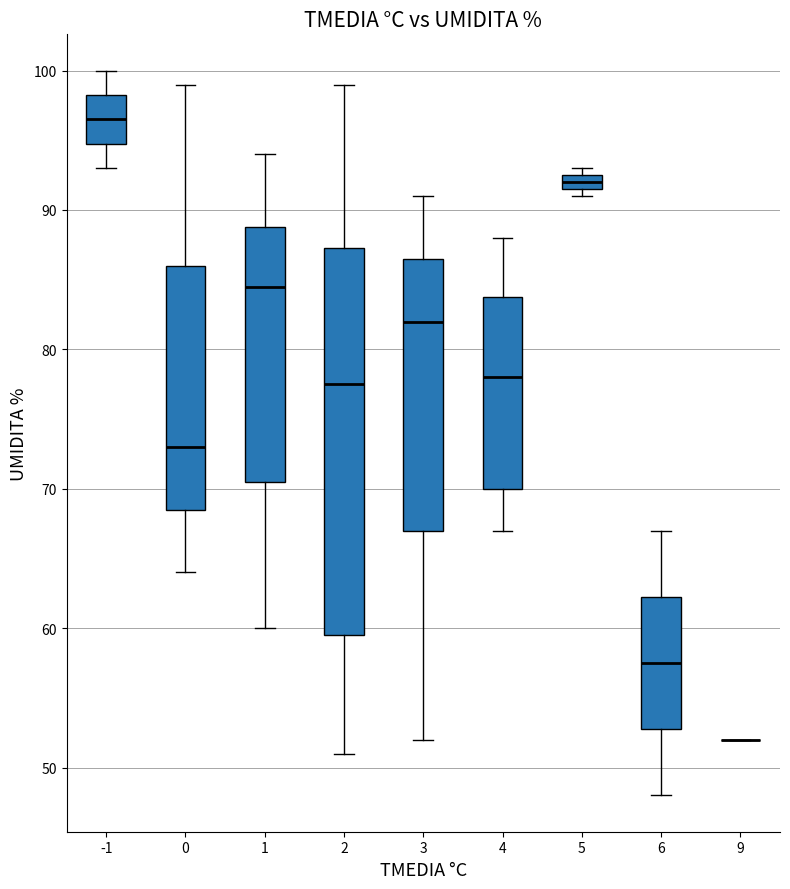

Where is the upper edge of the box at x = 6 on the y-axis? The values are not printed on the chart, so give them approximately, as read against the axis.

62